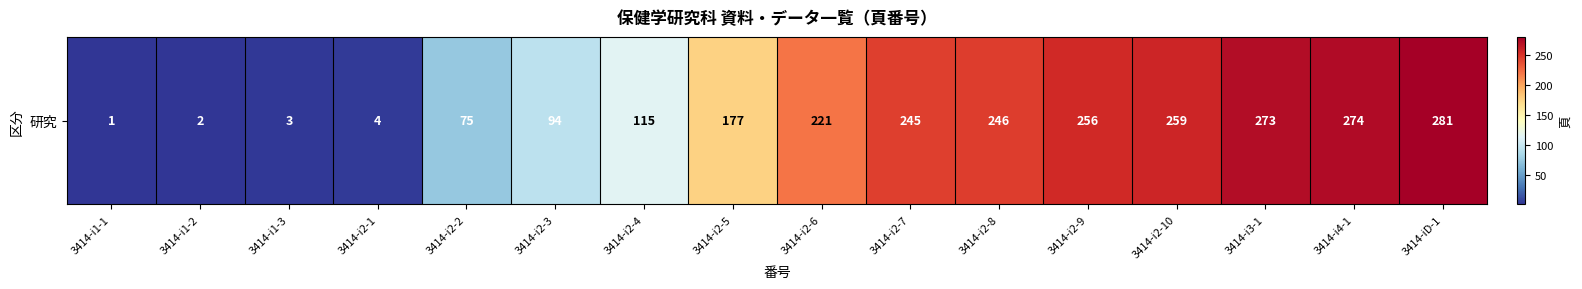

What is the difference between the values at 3414-i2-1 and 3414-i4-1?

270